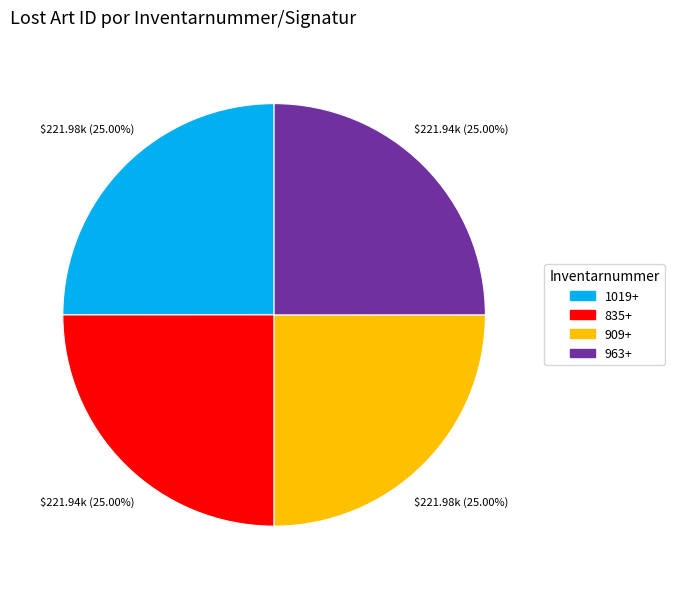

What percentage do 963+ and 909+ together represent?

50.0%